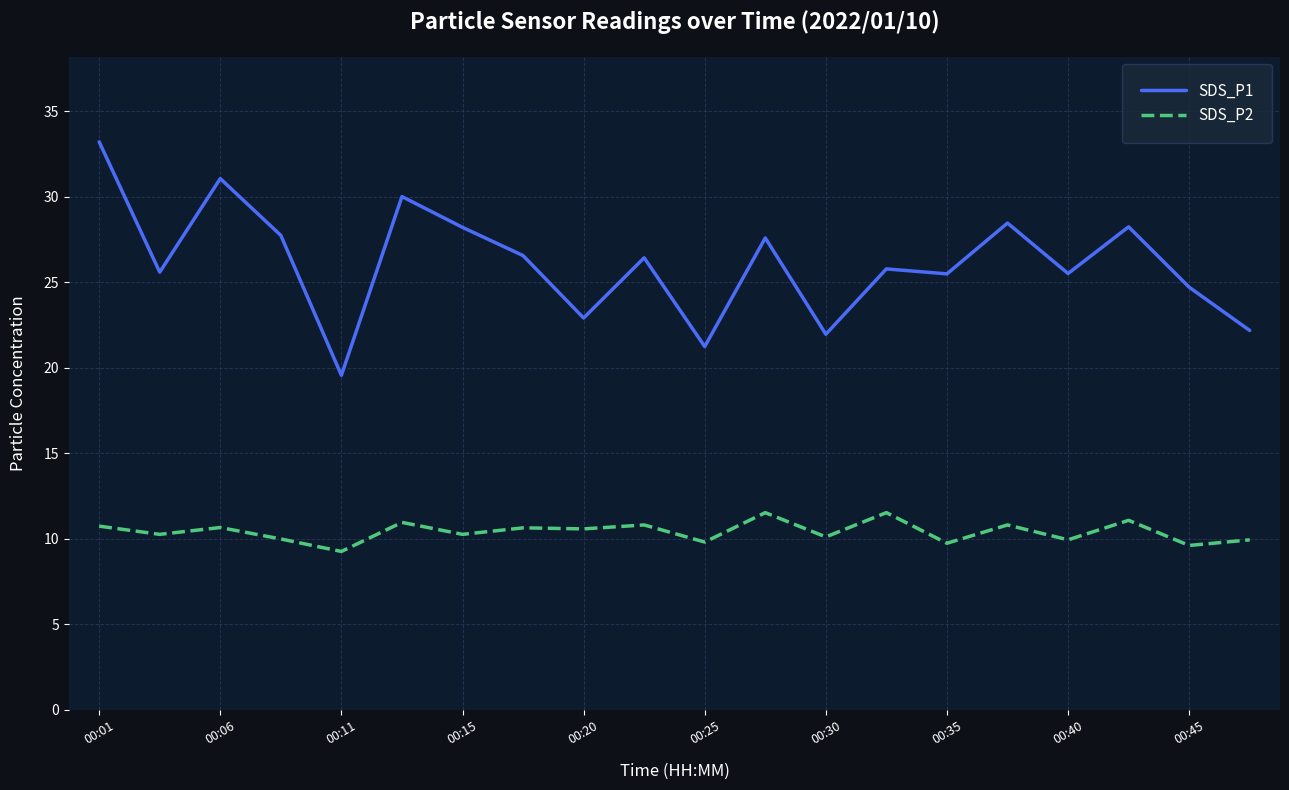

What are all the series names shown in the legend?

SDS_P1, SDS_P2